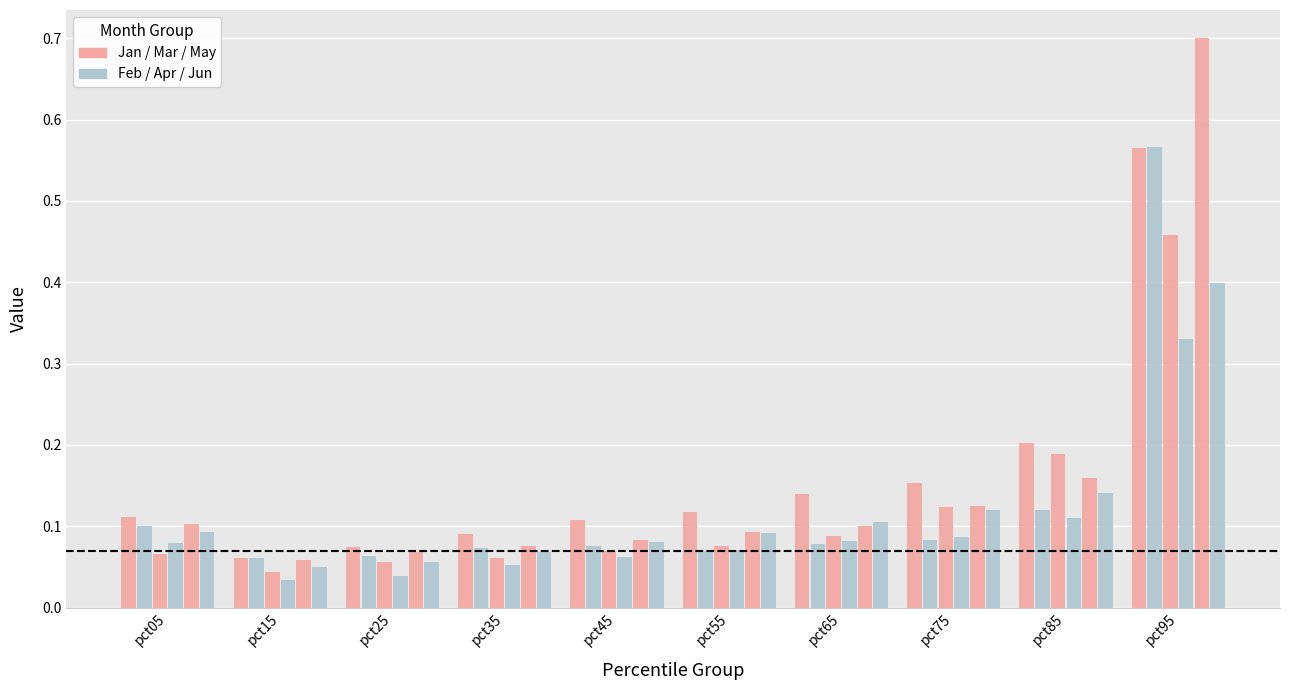

How many data points does each series have?

10